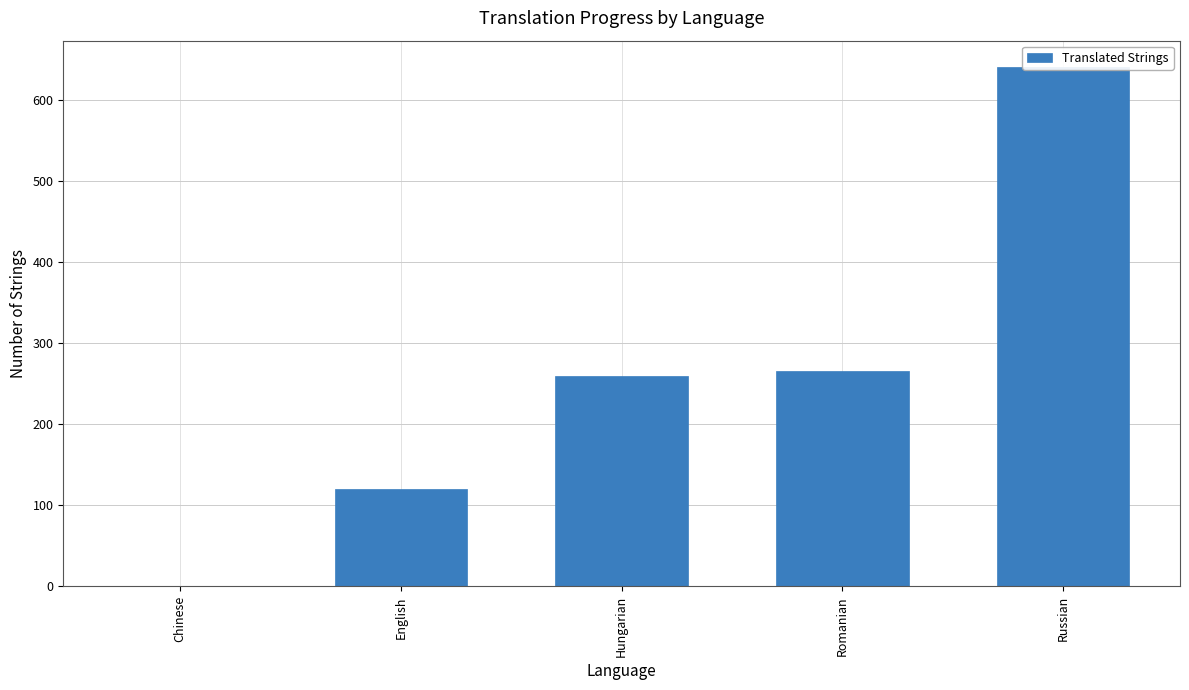

Count the number of data series in this chart.

1